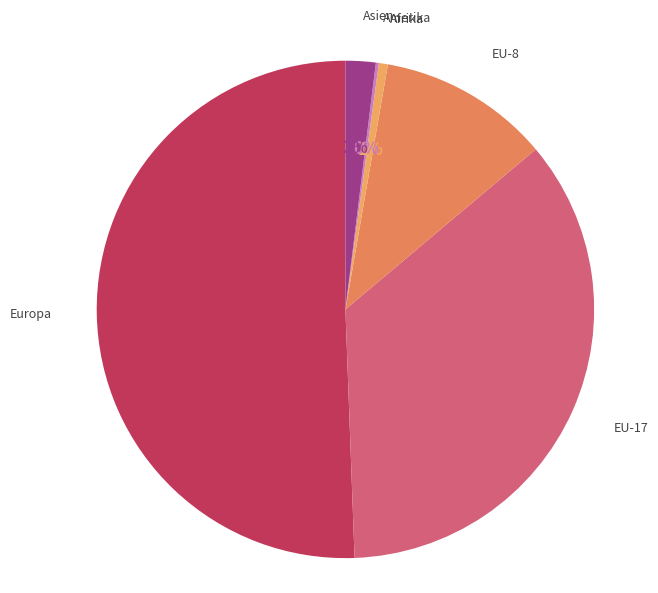

Is it true that Asien is 2% of the pie?

True